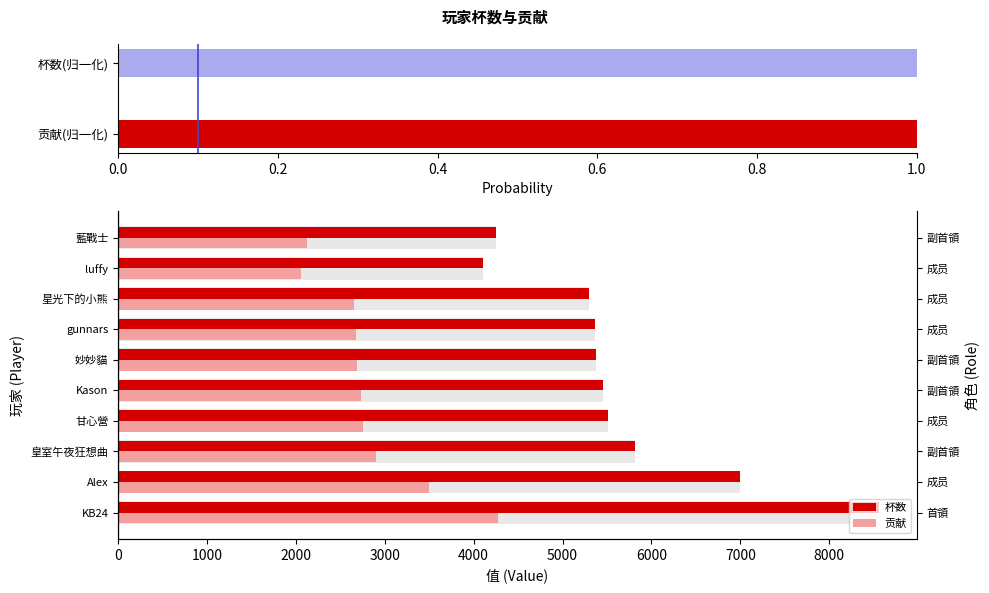

Count the number of categories in the chart.

10